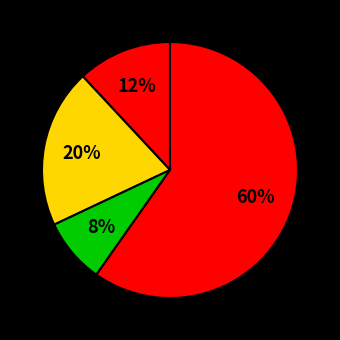

Count the number of slices in the pie.

4